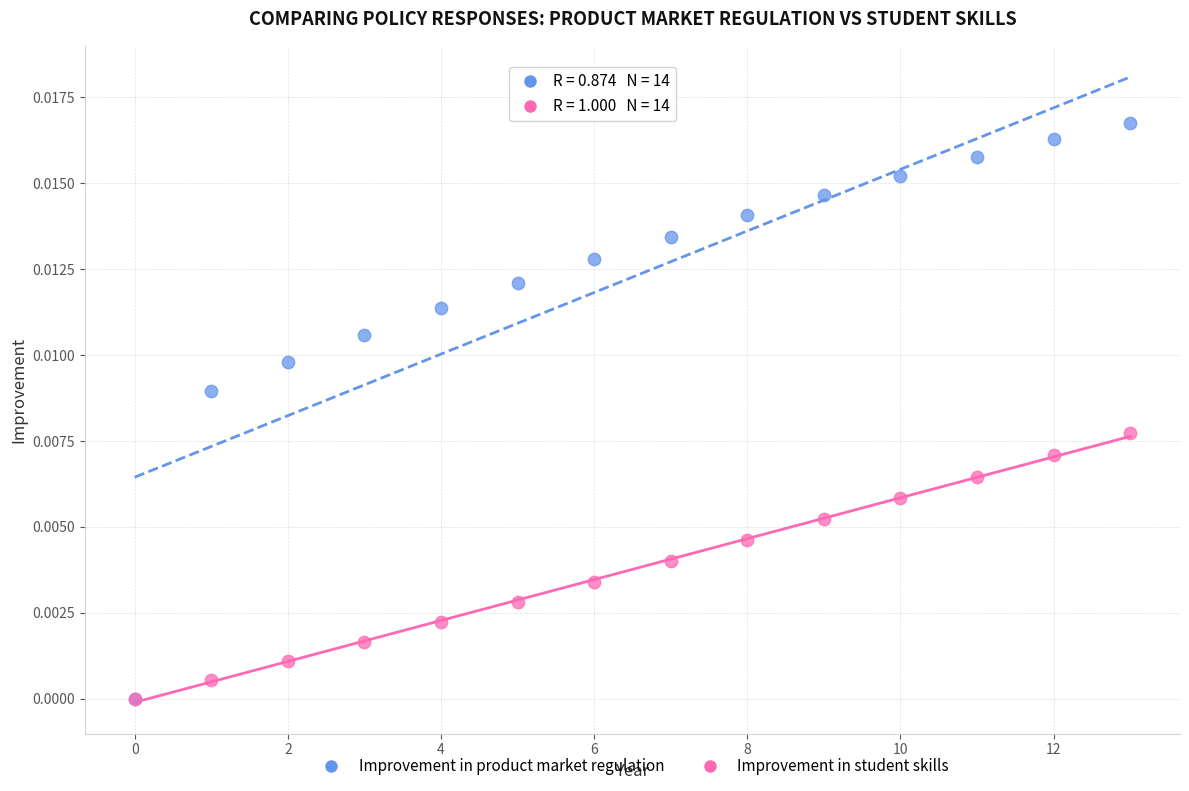

What are all the series names shown in the legend?

Improvement in product market regulation, Improvement in student skills